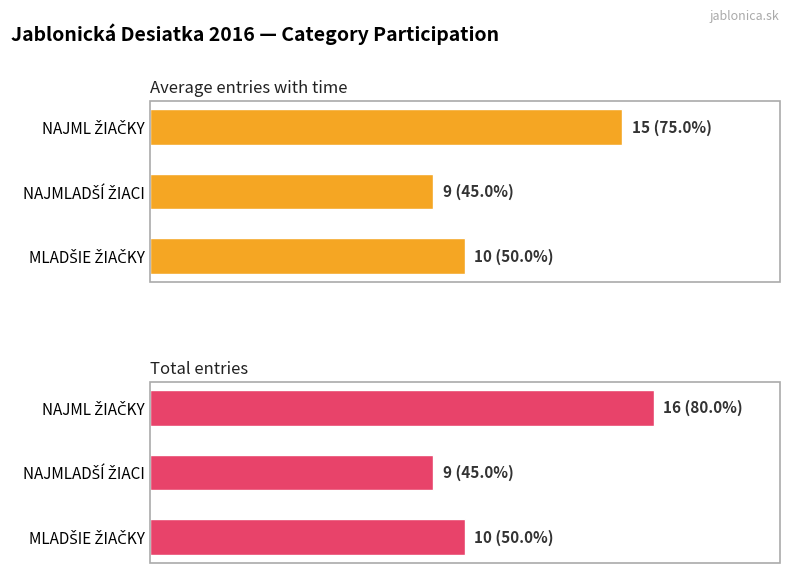

Reading left to right, transcribe all the data shown in this chart.

Average entries with time: 10	9	15
Total entries: 10	9	16